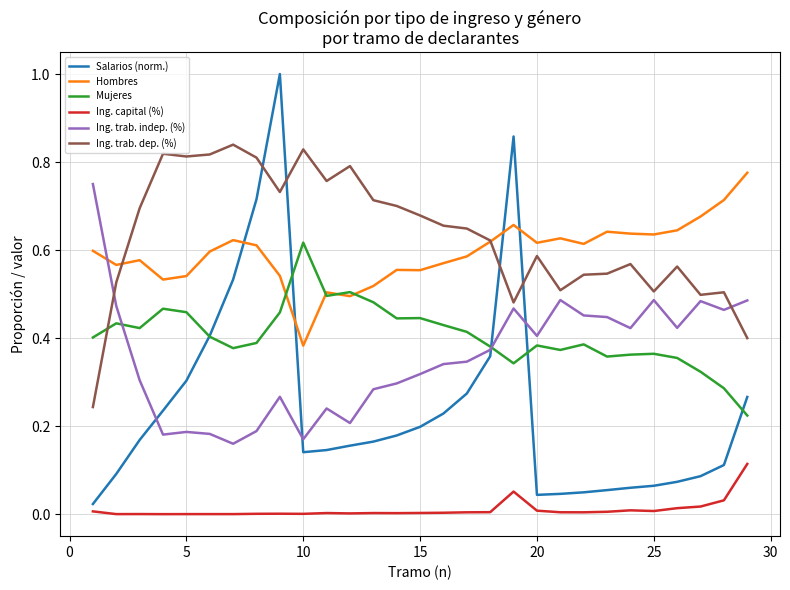

Does the chart display data point markers on the line(s)?

No